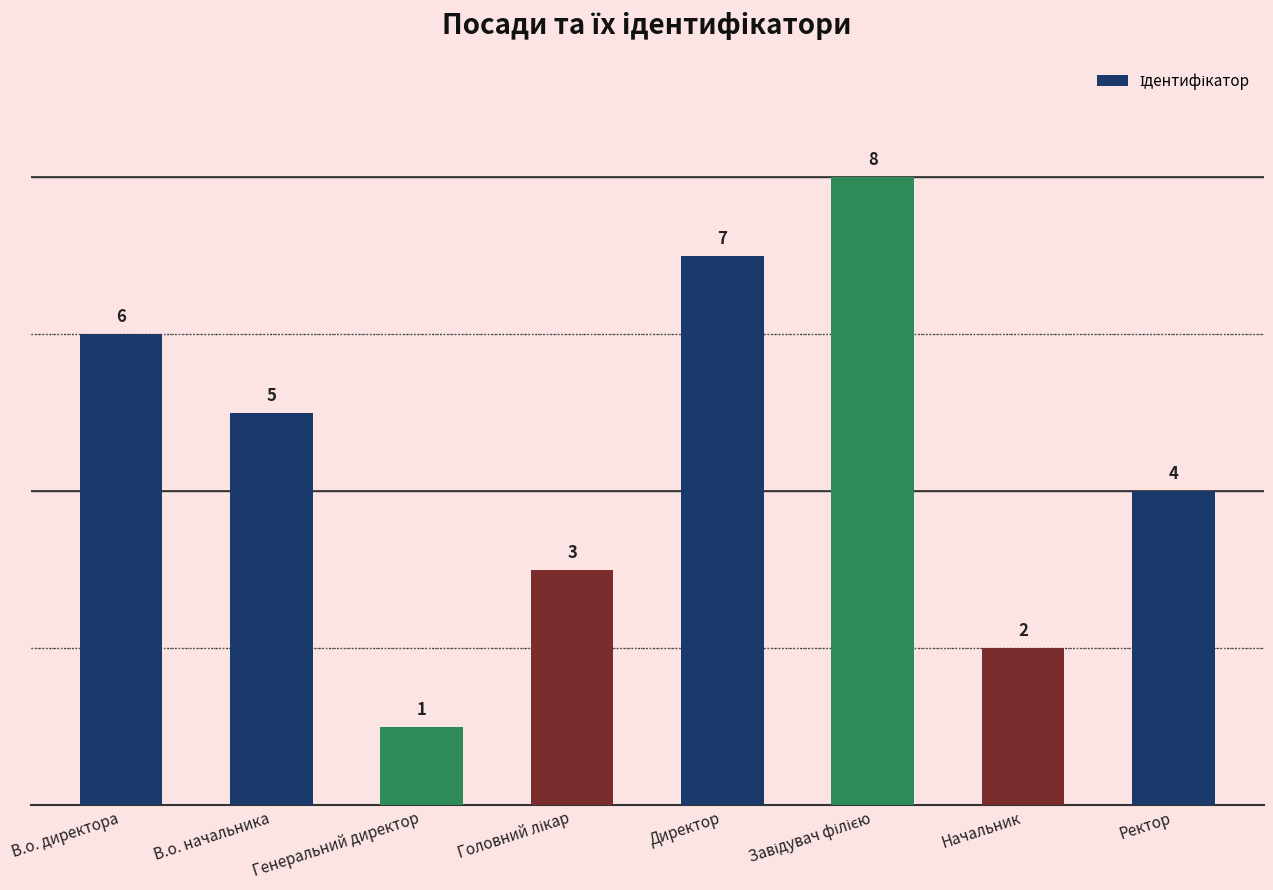

Count the number of categories in the chart.

8